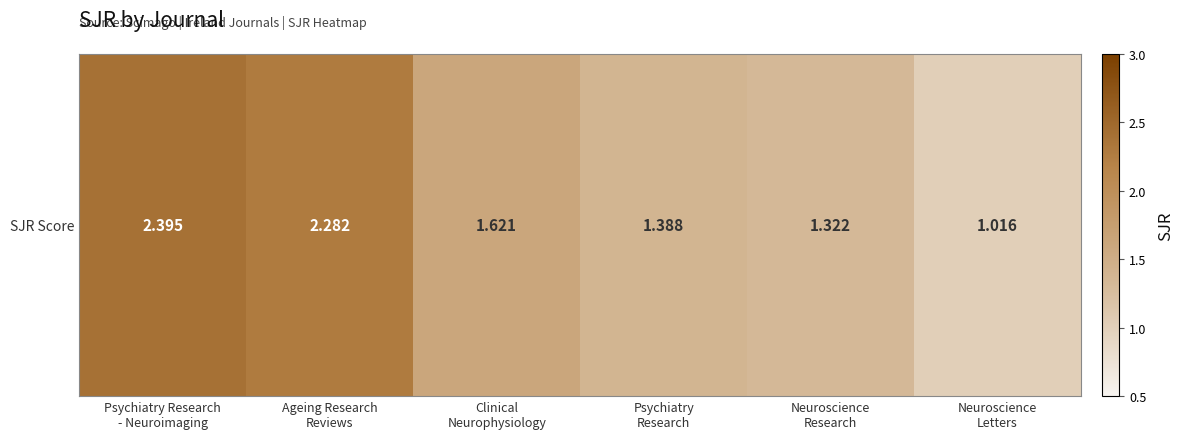

What is the difference between the maximum and minimum values?

1.4